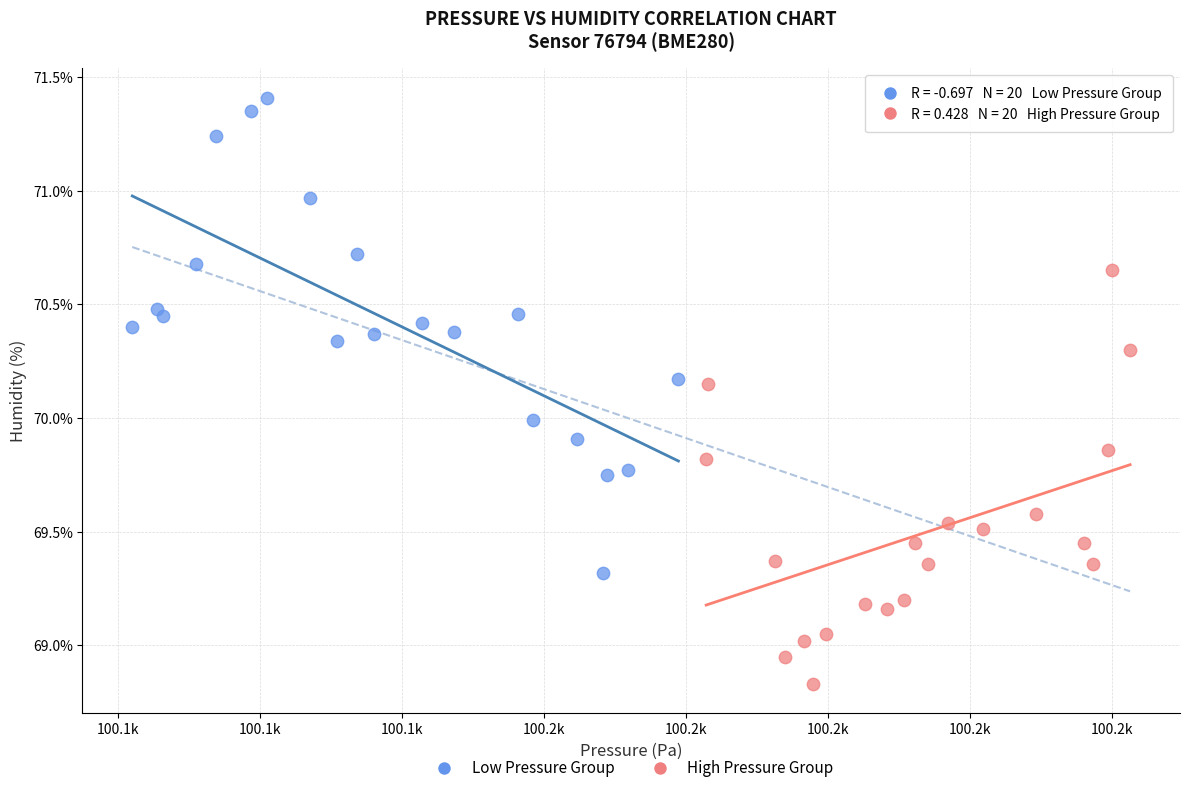

Which series contains the highest Y value?

Low Pressure Group